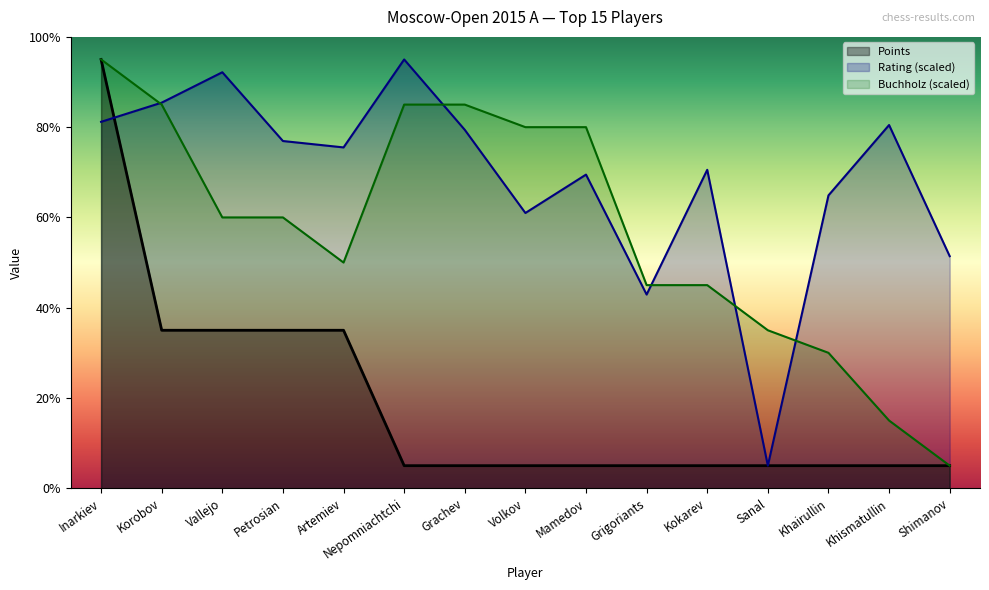

True or false: Buchholz has more than 0 points higher than both neighbors.

False